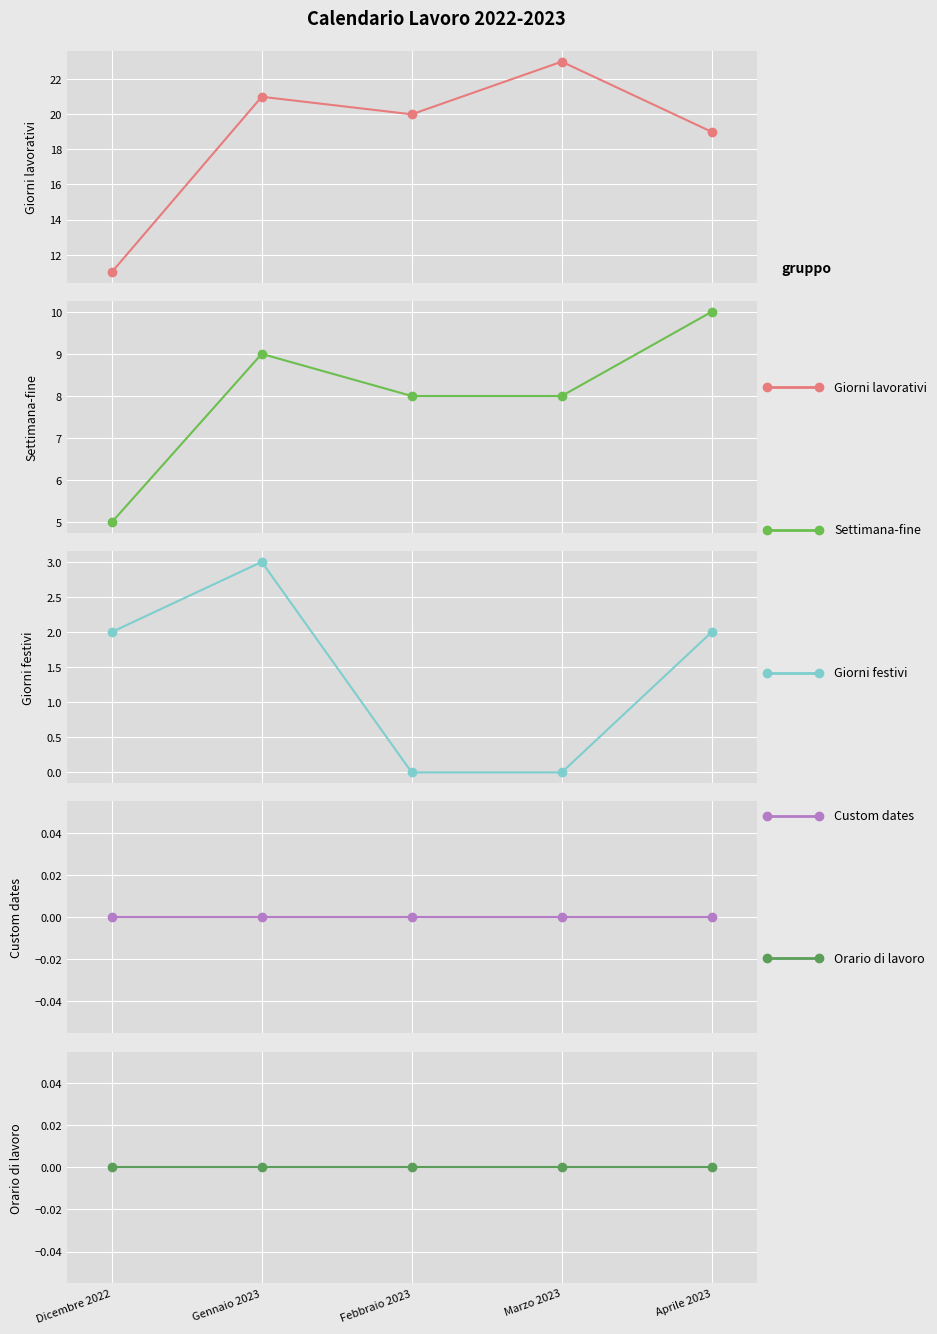

Where is Settimana-fine nearest to the value 7?

Febbraio 2023